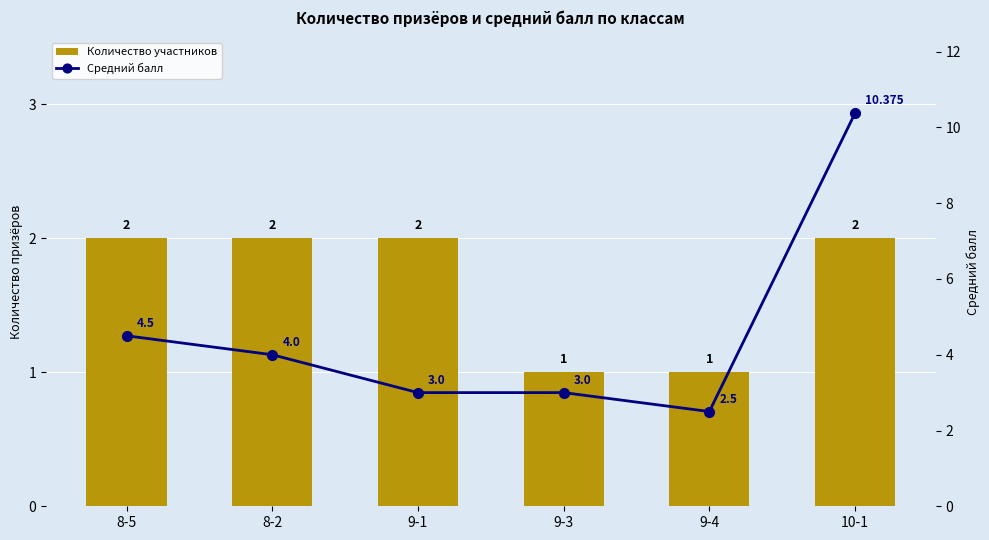

What is the spread (max minus min) of values at 9-1?

1.0